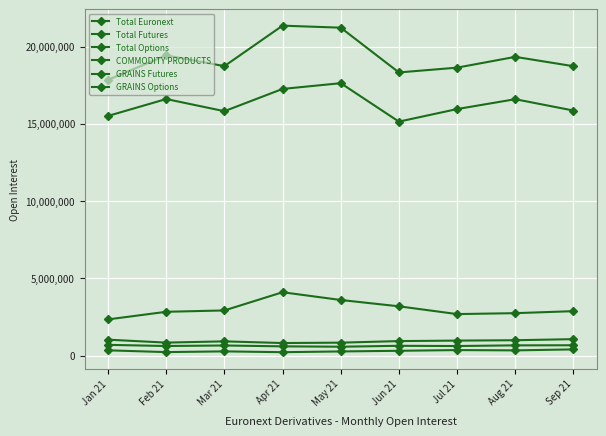

The value of COMMODITY PRODUCTS at Jan 21 is 1024623. True or false?

True